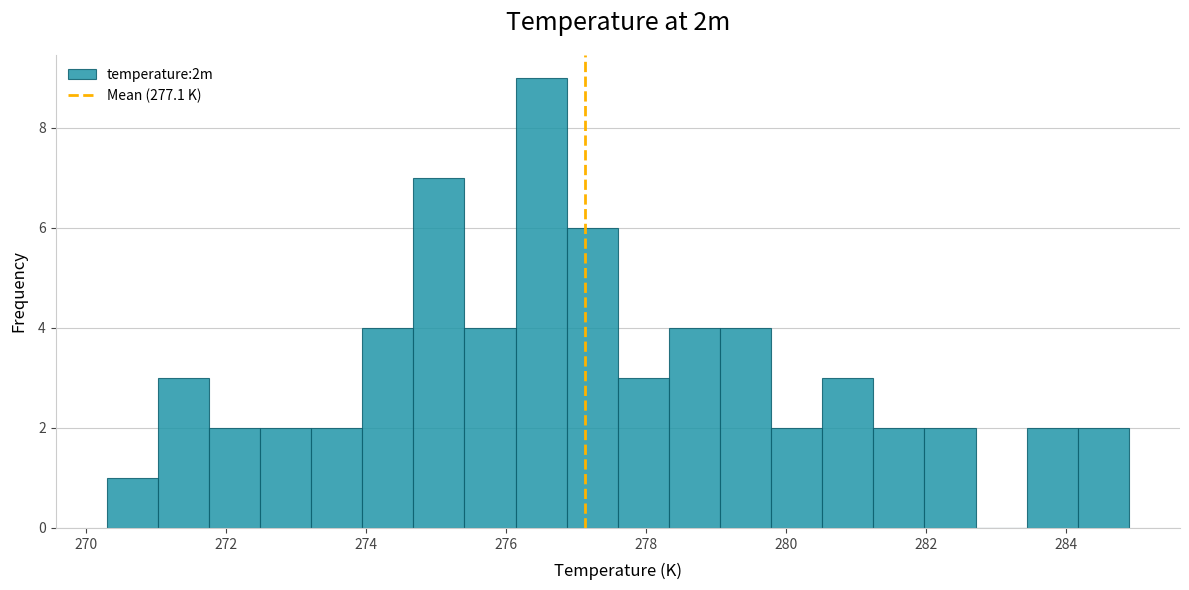

Read against the x-axis, roughly where is the centre of the tallest bar?

276.6